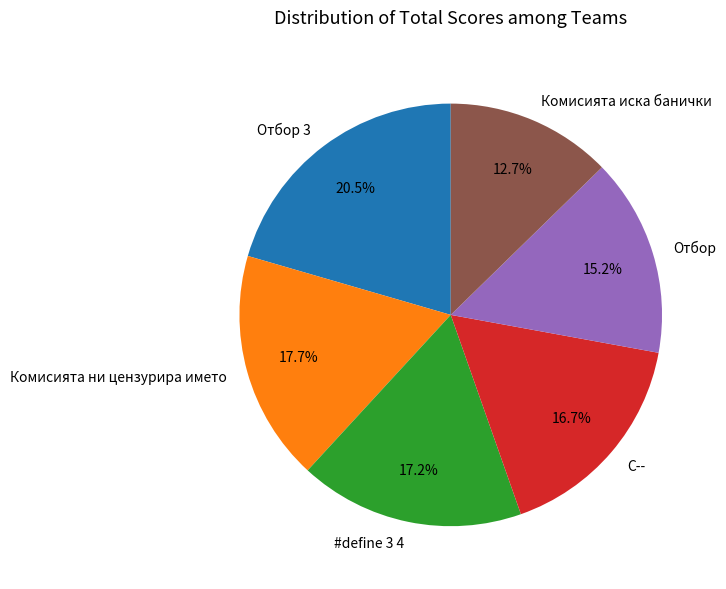

To the nearest percent, what is the combined percentage of Отбор 3 and Комисията ни цензурира името?

38%